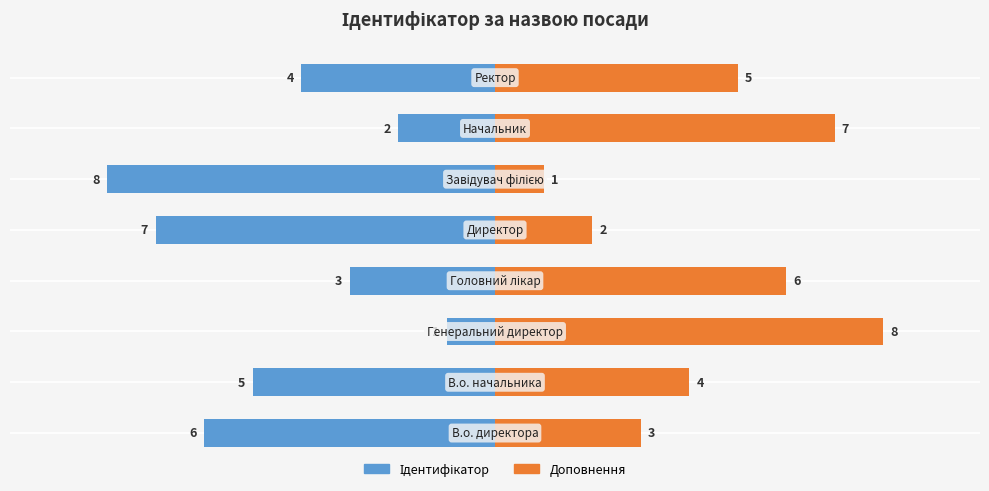

How many data points in Ідентифікатор are less than -4?

4